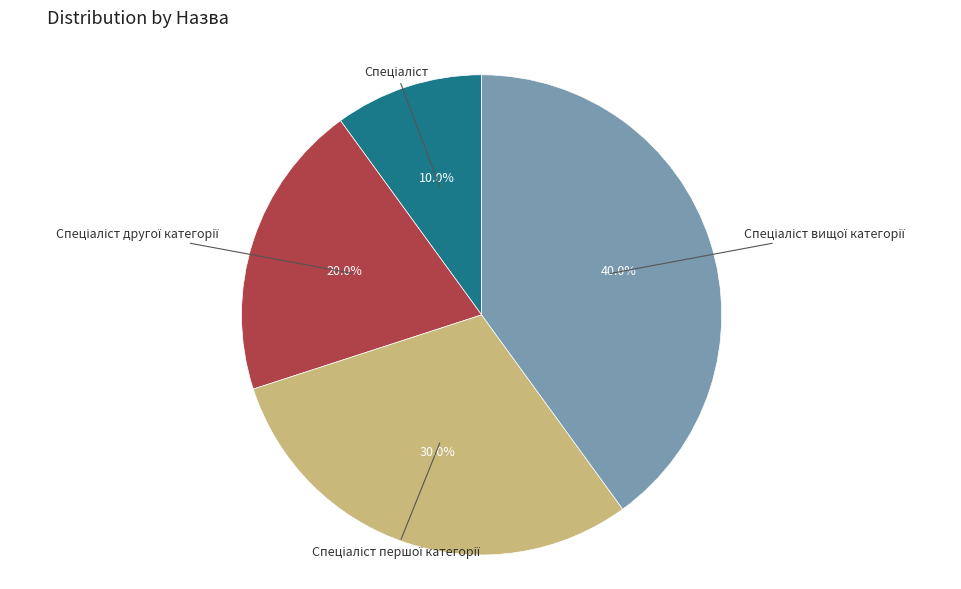

Does any single category account for the majority?

No